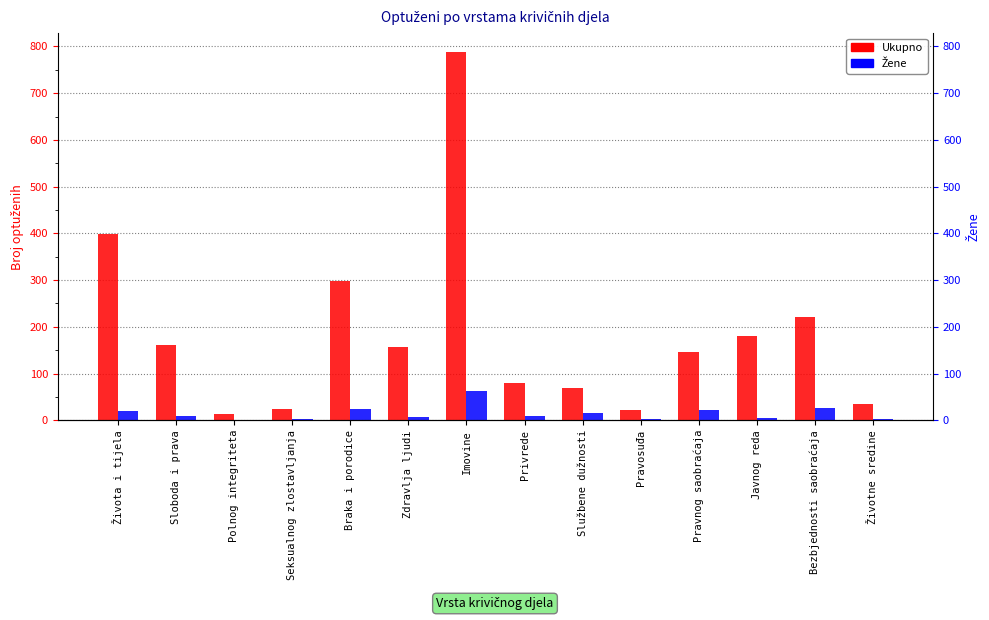

What is the difference between the highest and lowest values at Imovine?

727